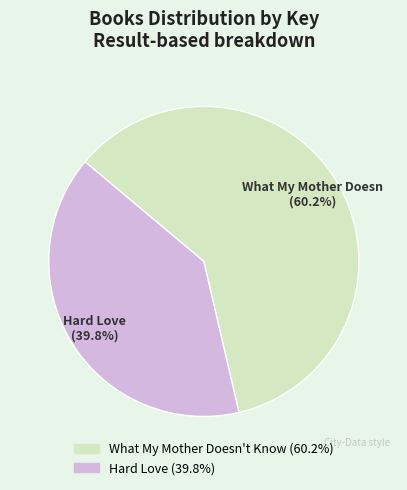

Is there a majority slice in this chart?

Yes